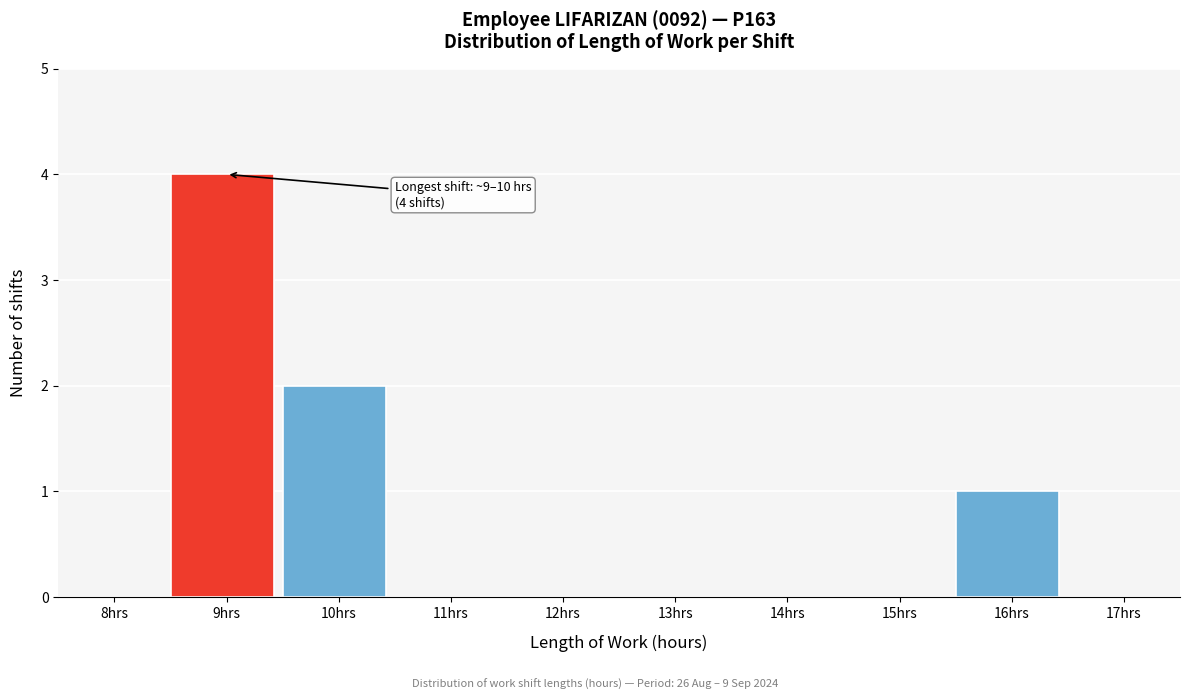

Reading left to right, what are all the values shown in this chart?

8hrs=0	9hrs=4	10hrs=2	11hrs=0	12hrs=0	13hrs=0	14hrs=0	15hrs=0	16hrs=1	17hrs=0